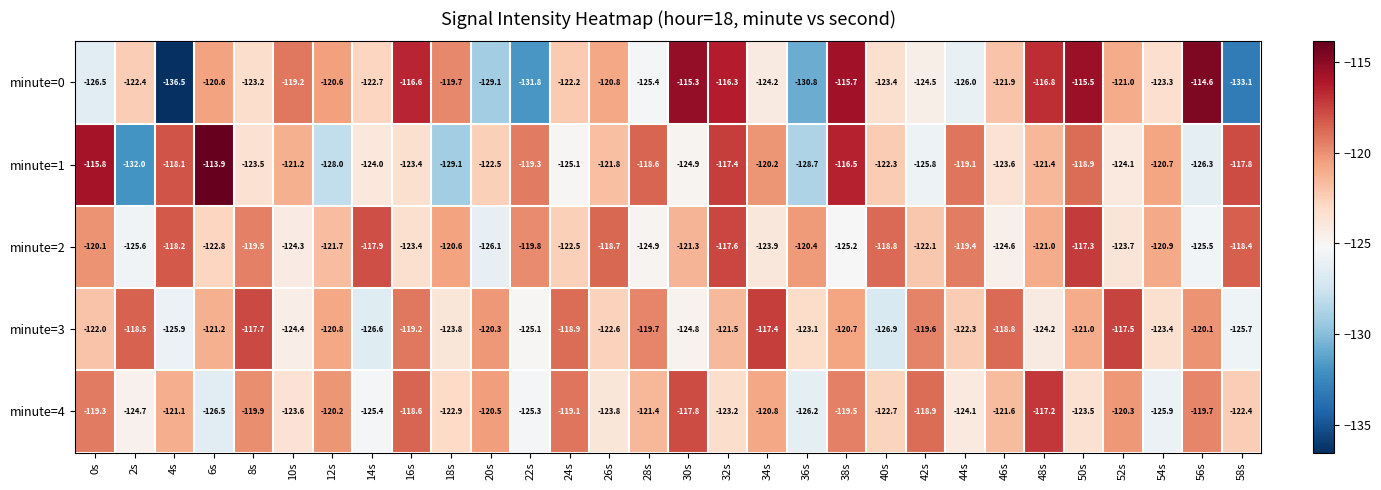

What is the total value across all series at 50s?

-596.2